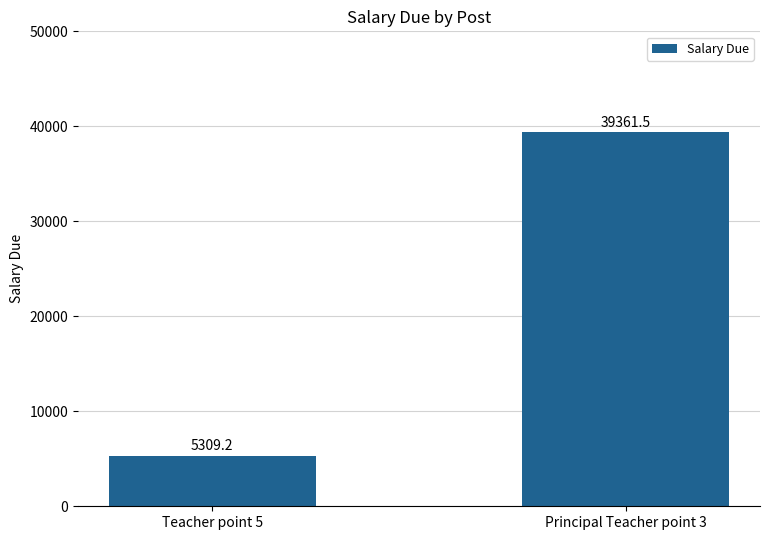

List the labels in order of value, largest first.

Principal Teacher point 3, Teacher point 5